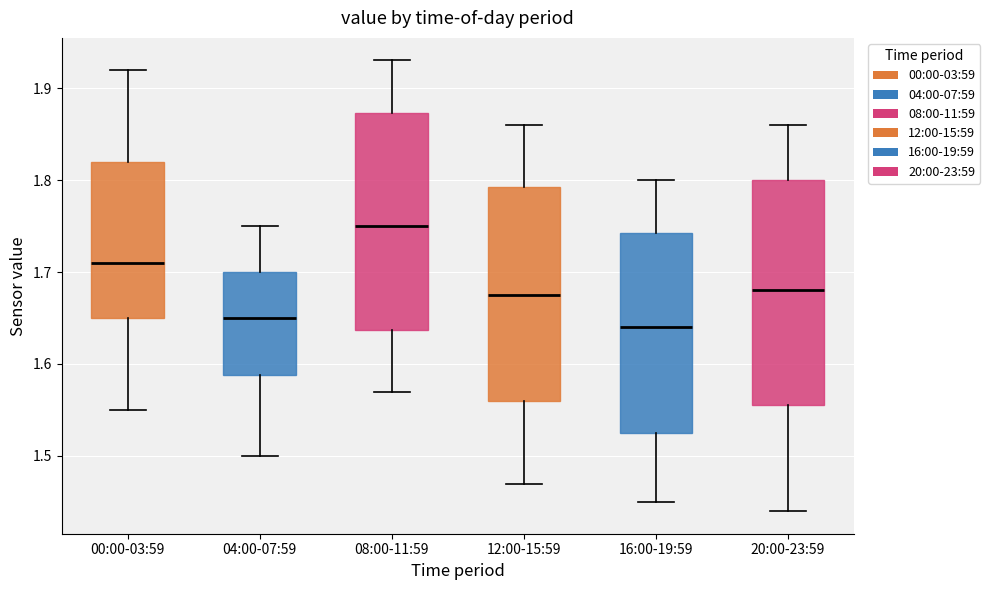

Which box's median line is the highest?

08:00-11:59